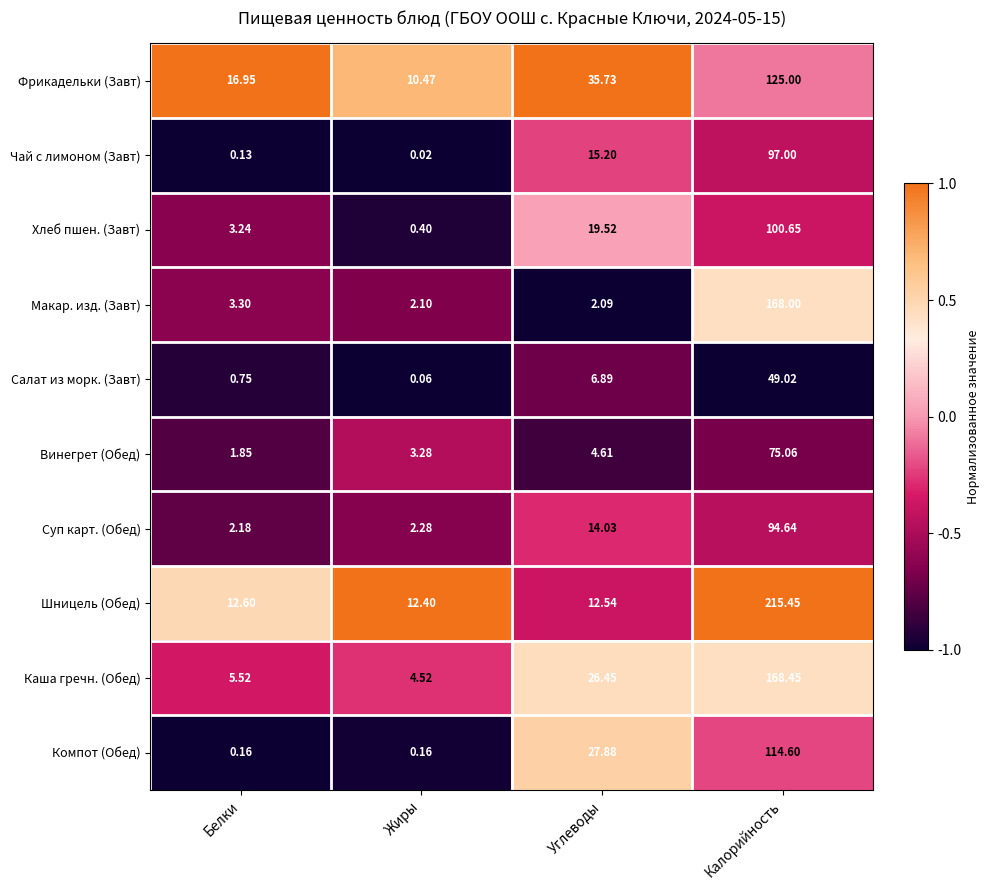

At which label does Фрикадельки (Завт) first exceed 35?

Углеводы